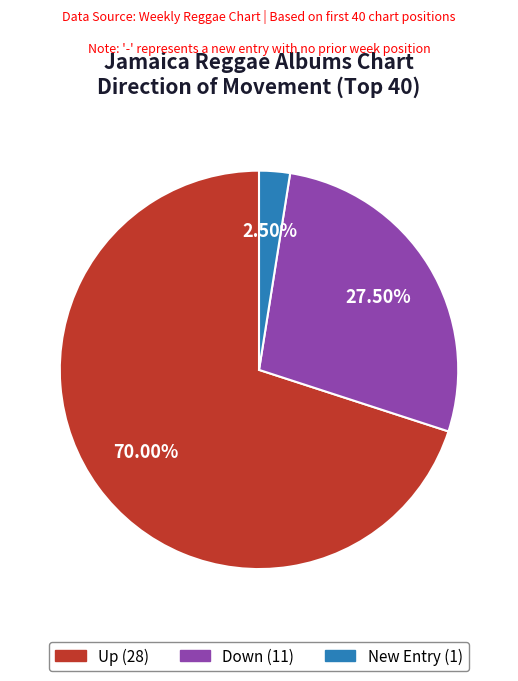

Is there any slice that represents more than half of the pie?

Yes